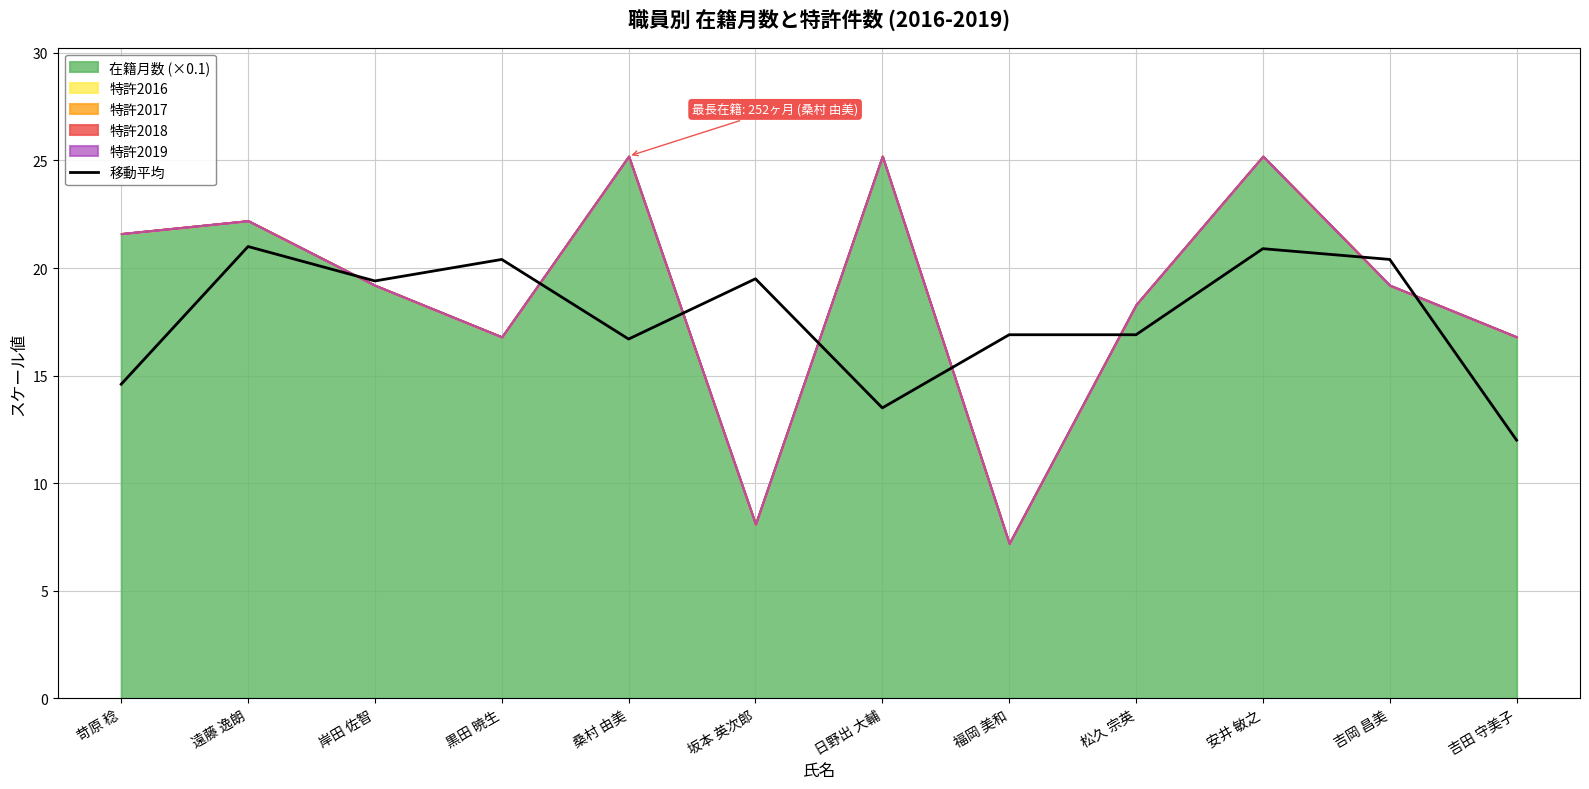

What is the average value?

17.7